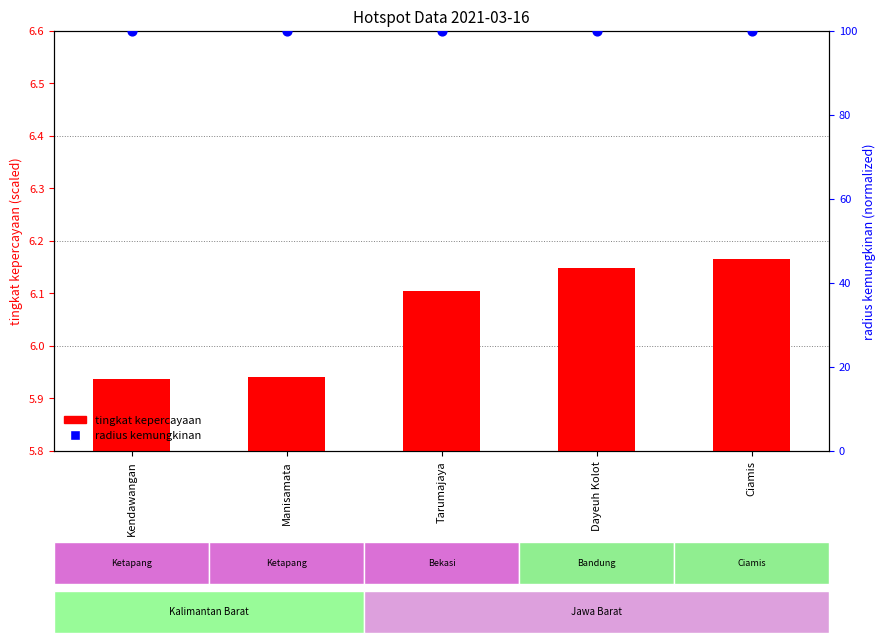

Which series has the widest spread of Y values?

tingkat kepercayaan